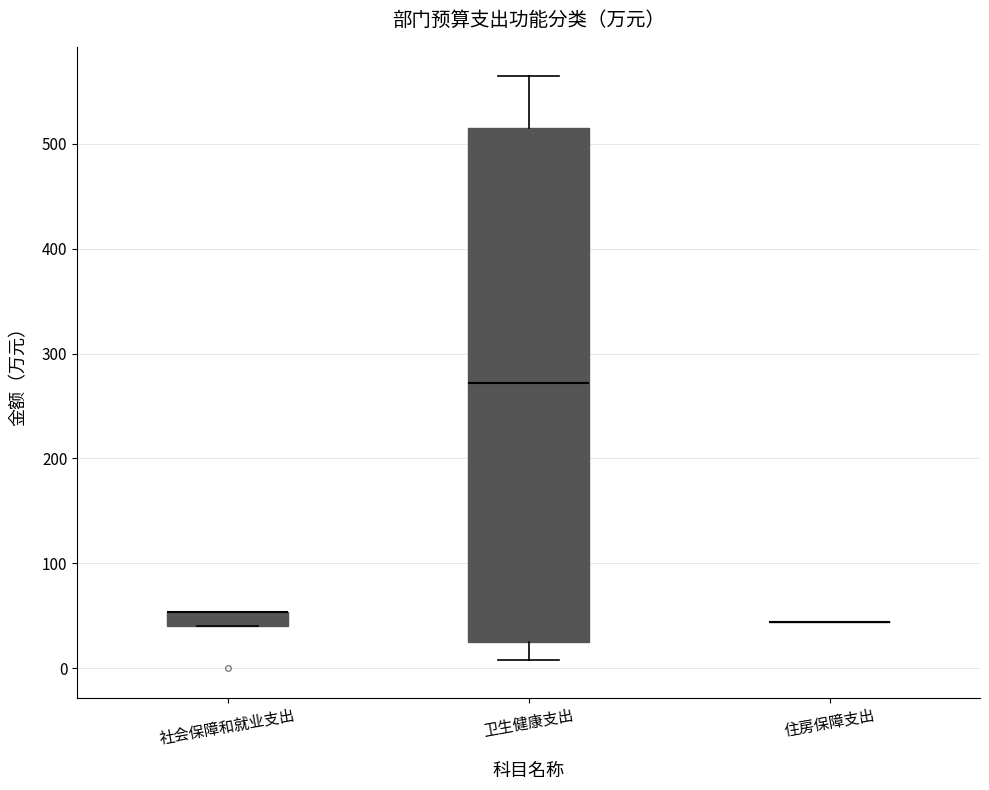

Which box is the tallest, from its lower edge to its upper edge?

卫生健康支出